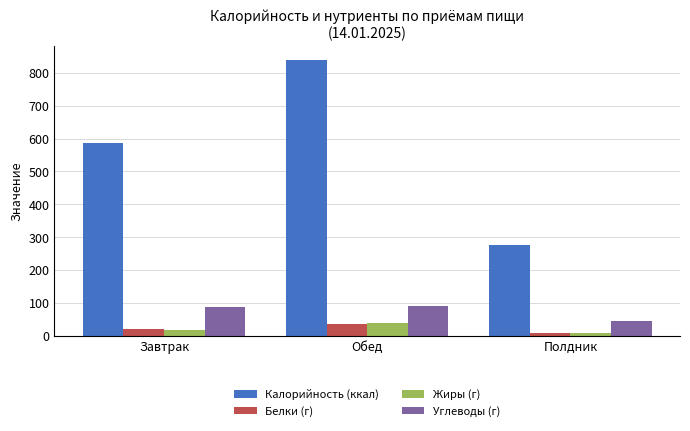

What is the maximum value for Белки (г)?

35.8